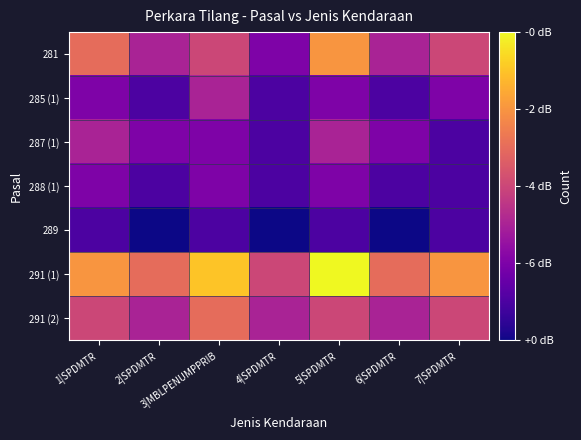

At which category is the sum across all series the highest?

5|SPDMTR